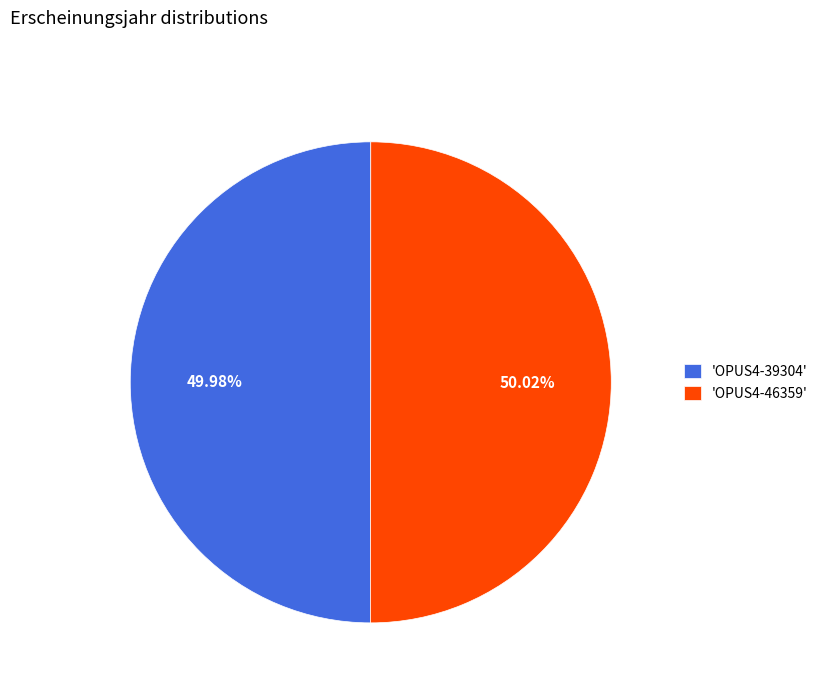

Do 'OPUS4-46359' and 'OPUS4-39304' together represent more than half of the pie?

Yes